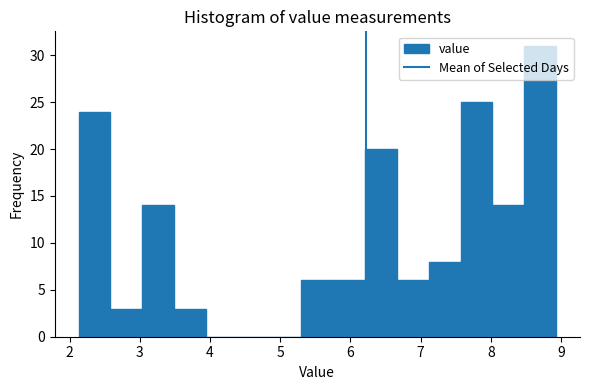

Reading left to right, list every bar in this chart as the range it spans on the x-axis followed by its height. Neither the bar edges nor the heights are printed on the chart, so give them approximately, as read against the axes.

2.1 to 2.6: 24
2.6 to 3.0: 3
3.0 to 3.5: 14
3.5 to 3.9: 3
3.9 to 4.4: 0
4.4 to 4.9: 0
4.9 to 5.3: 0
5.3 to 5.8: 6
5.8 to 6.2: 6
6.2 to 6.7: 20
6.7 to 7.1: 6
7.1 to 7.6: 8
7.6 to 8.0: 25
8.0 to 8.5: 14
8.5 to 8.9: 31